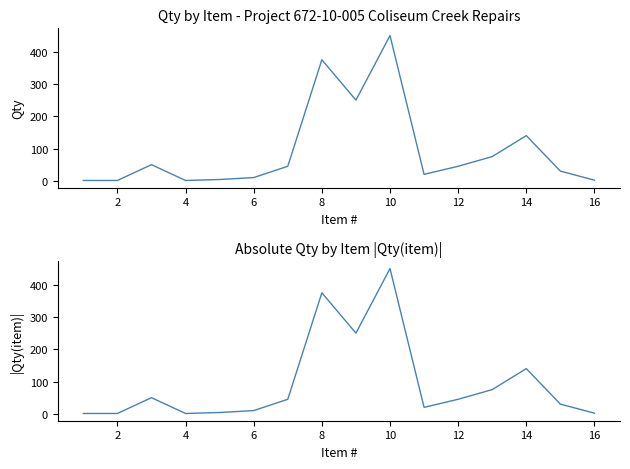

True or false: |Qty| has more than 2 interior local peaks.

True